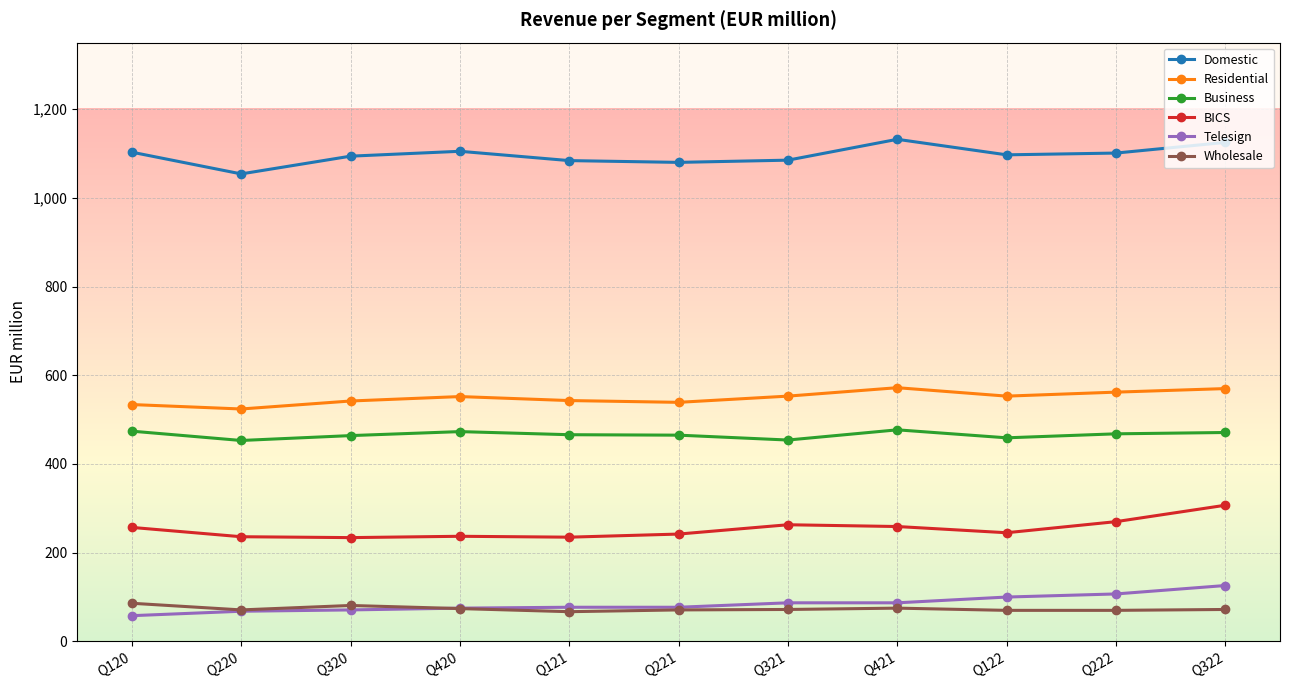

Does the chart have visible grid lines?

Yes